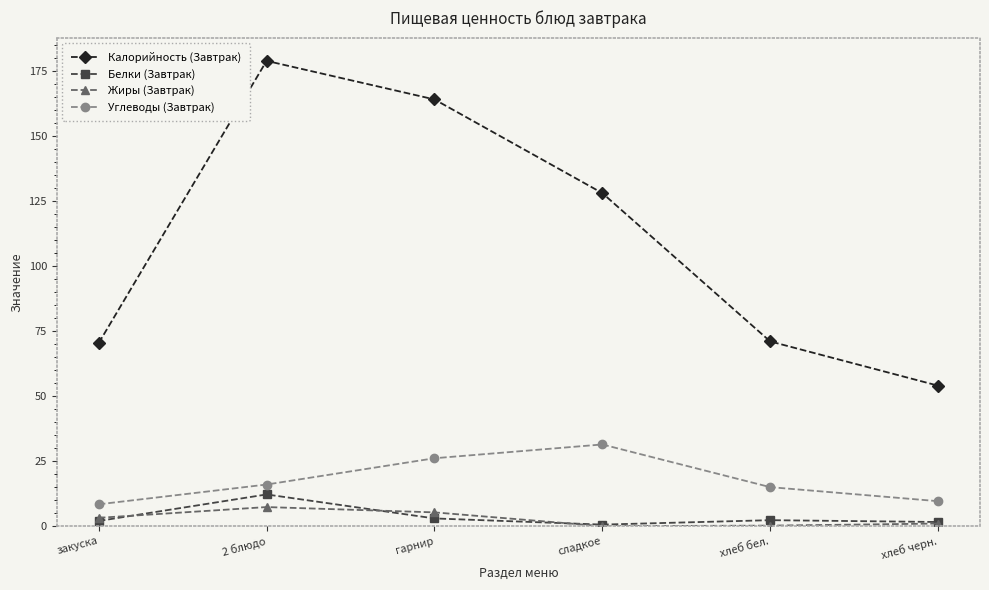

How many lines are shown in the chart?

4